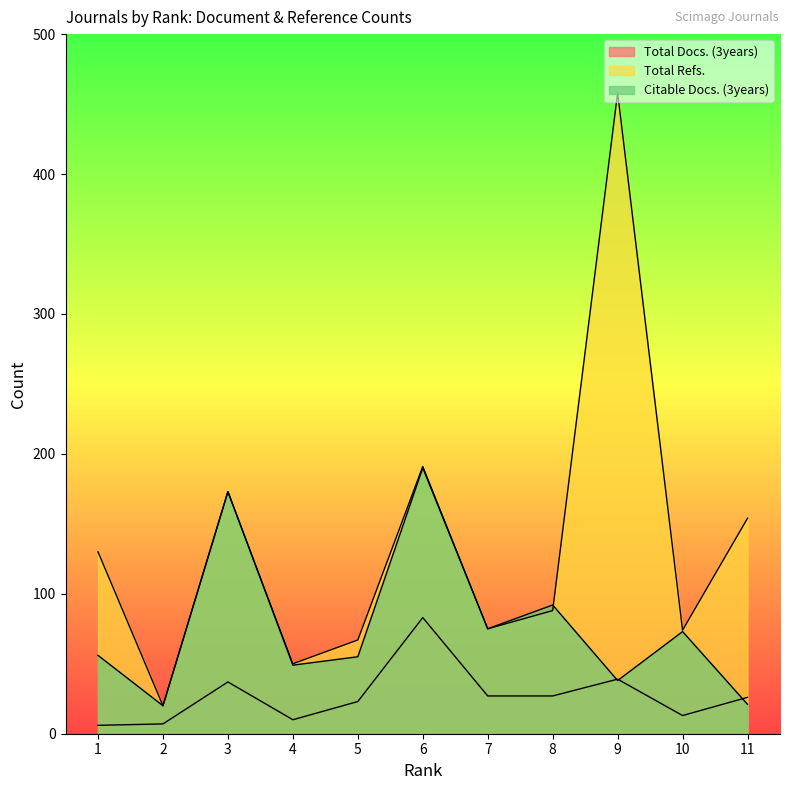

Which series changed the most between 2 and 9?

Total Refs.